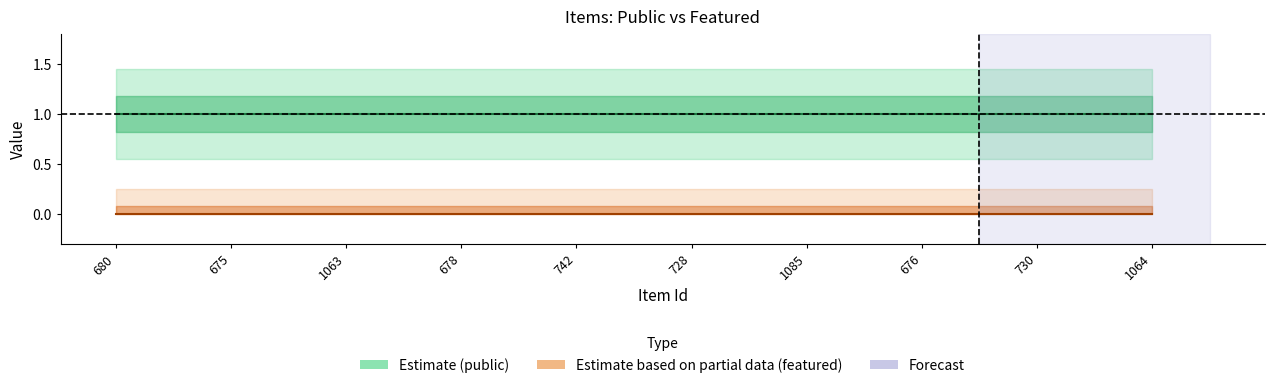

Does the chart display data point markers on the line(s)?

No